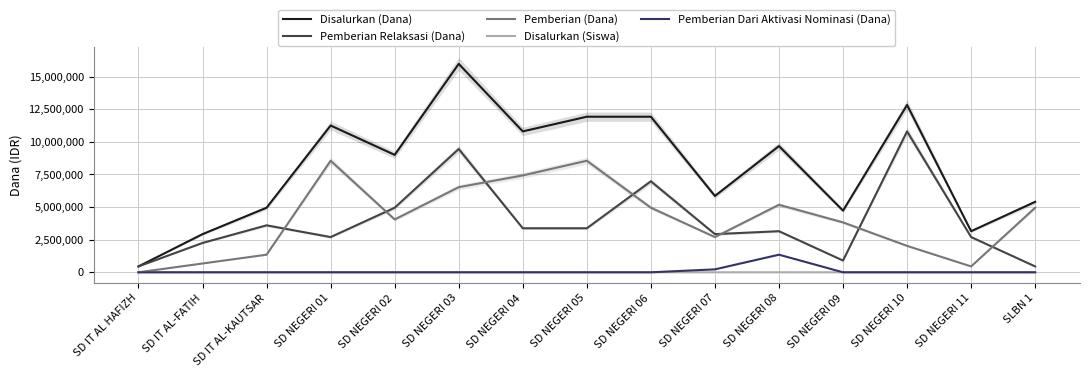

Rank the series by their maximum value, from lowest to highest.

Disalurkan (Siswa), Pemberian Dari Aktivasi Nominasi (Dana), Pemberian (Dana), Pemberian Relaksasi (Dana), Disalurkan (Dana)